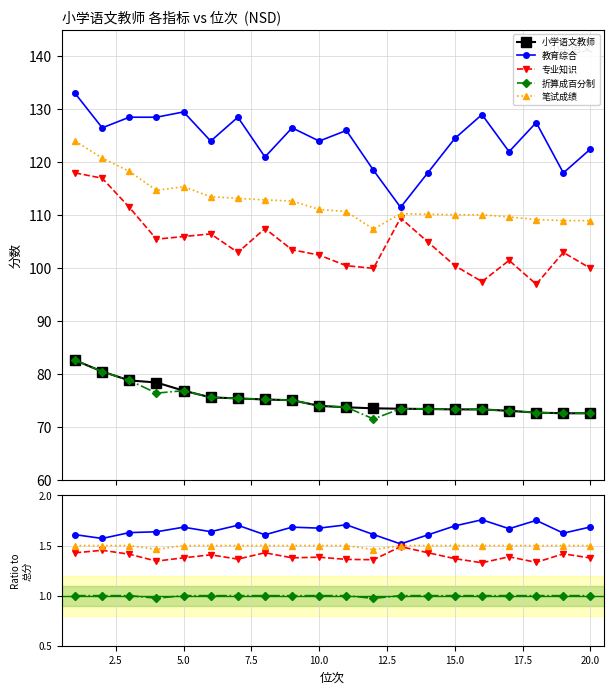

True or false: 专业知识 and 折算成百分制 cross at least once.

False